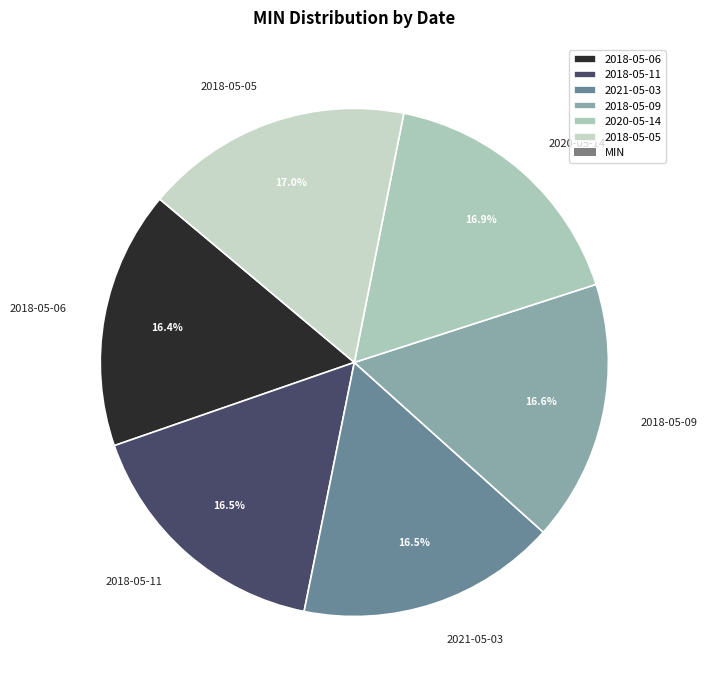

To the nearest percent, what percentage of the pie is 2018-05-09?

17%